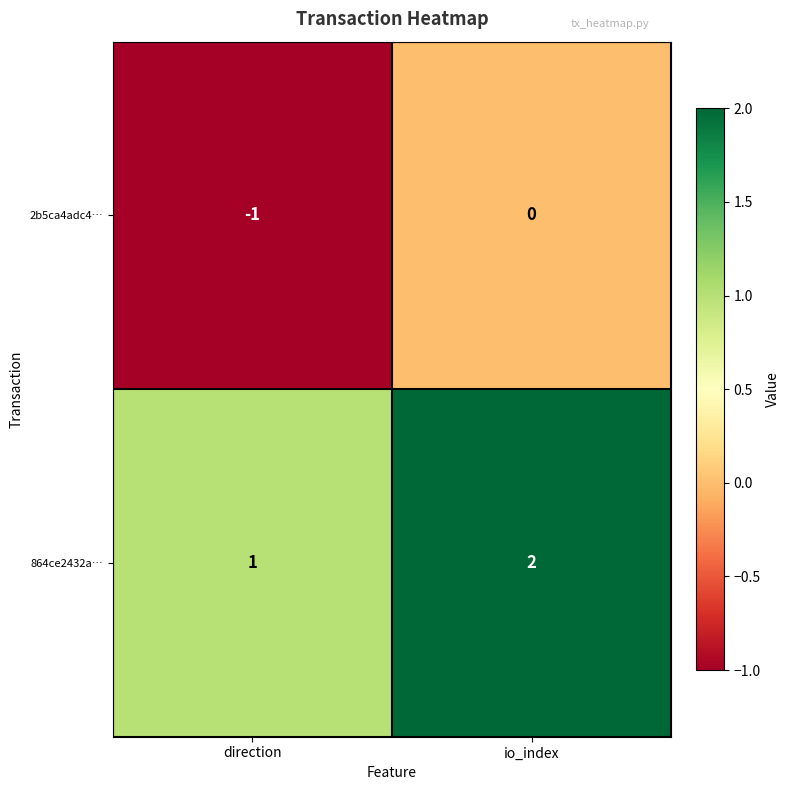

How many distinct data groups are displayed?

2